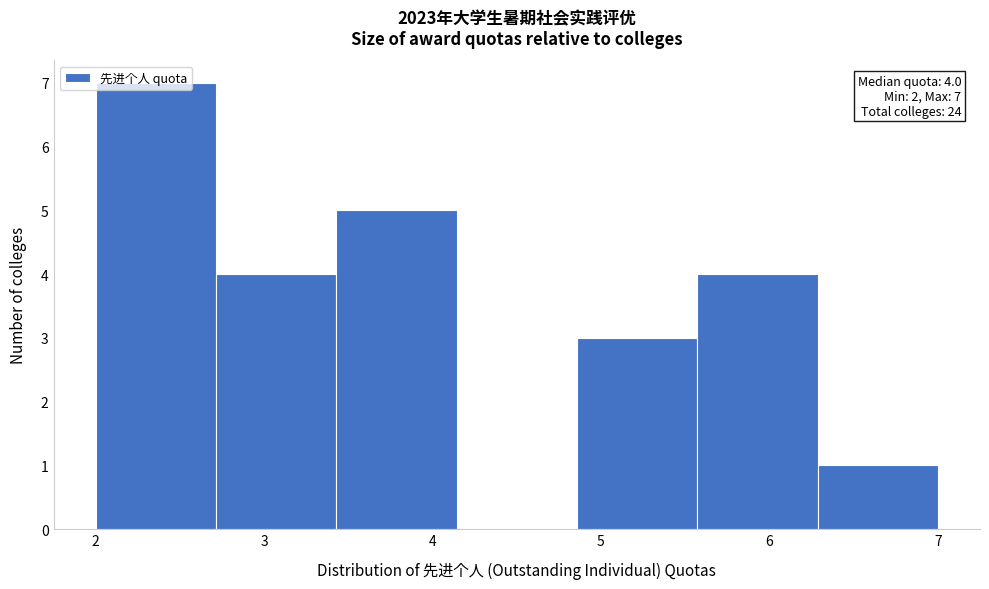

Which range on the x-axis has the tallest bar?

2.0 to 2.7